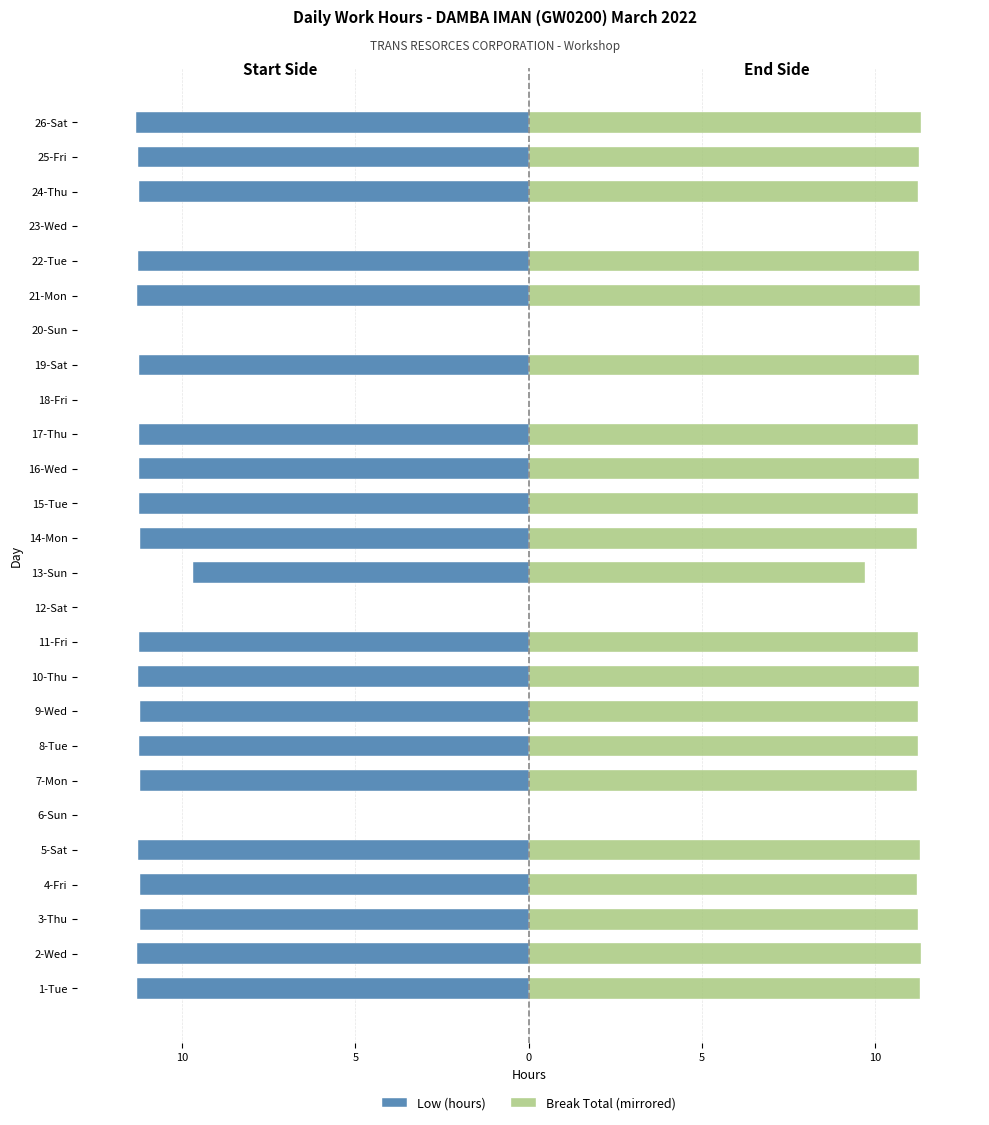

The Break Total (mirrored) series shows 11.3 at 1-Tue. True or false?

True